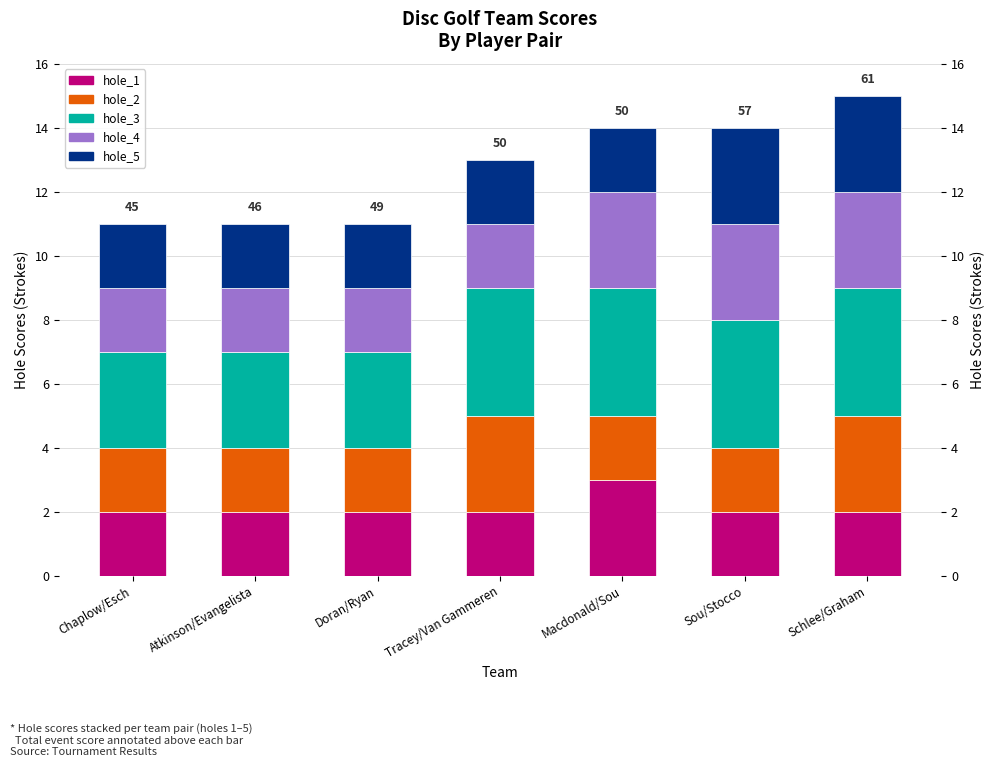

What is the sum of the hole_2 values at Doran/Ryan and Schlee/Graham?

5